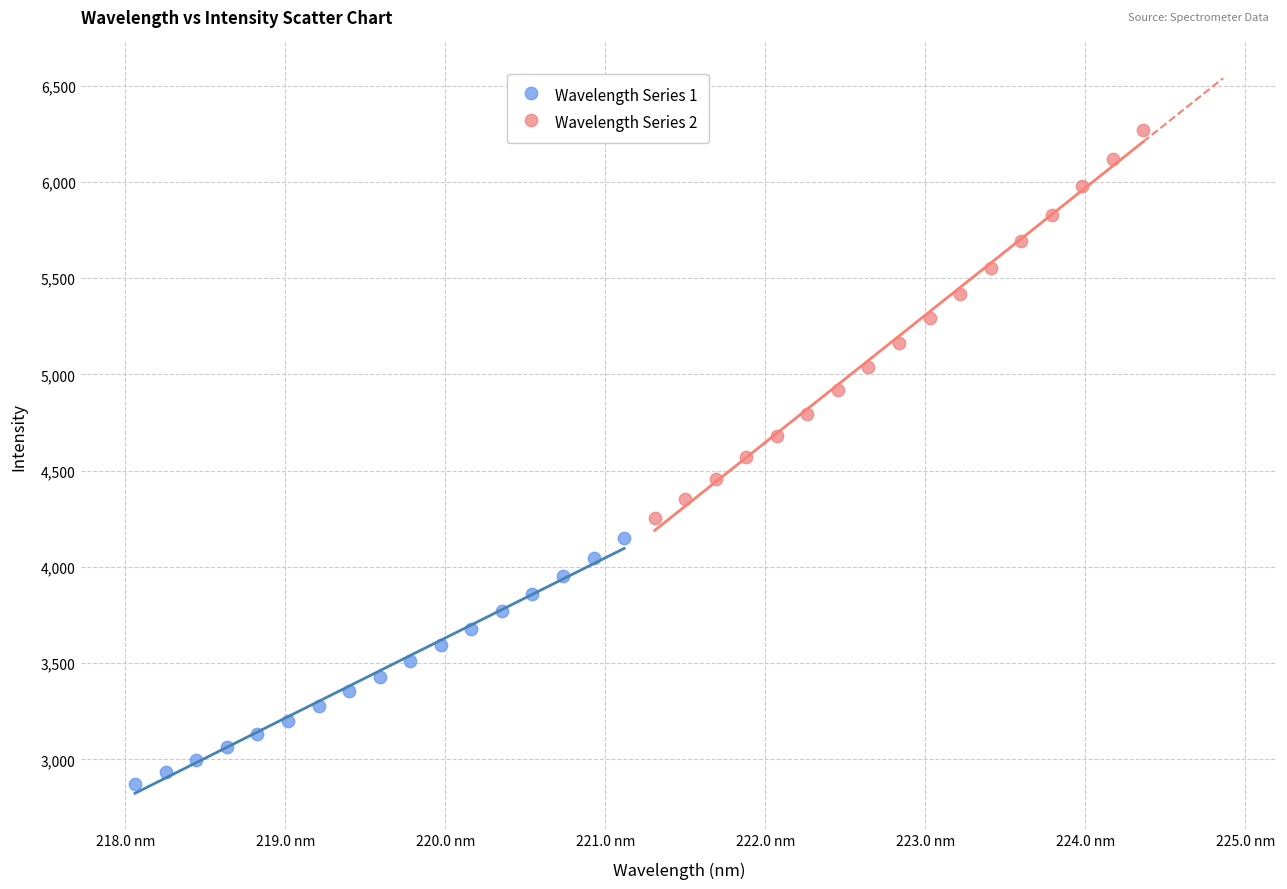

Which series contains the lowest Y value?

Wavelength Series 1